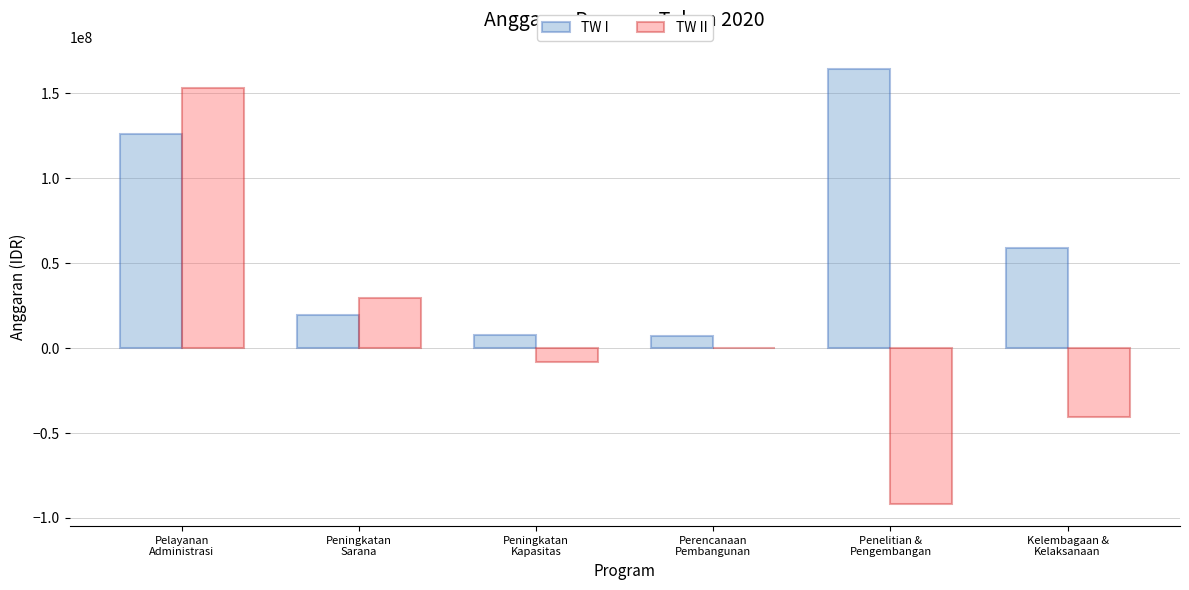

Is the value of TW II at Pelayanan
Administrasi greater than the value of TW I at Kelembagaan &
Kelaksanaan?

Yes